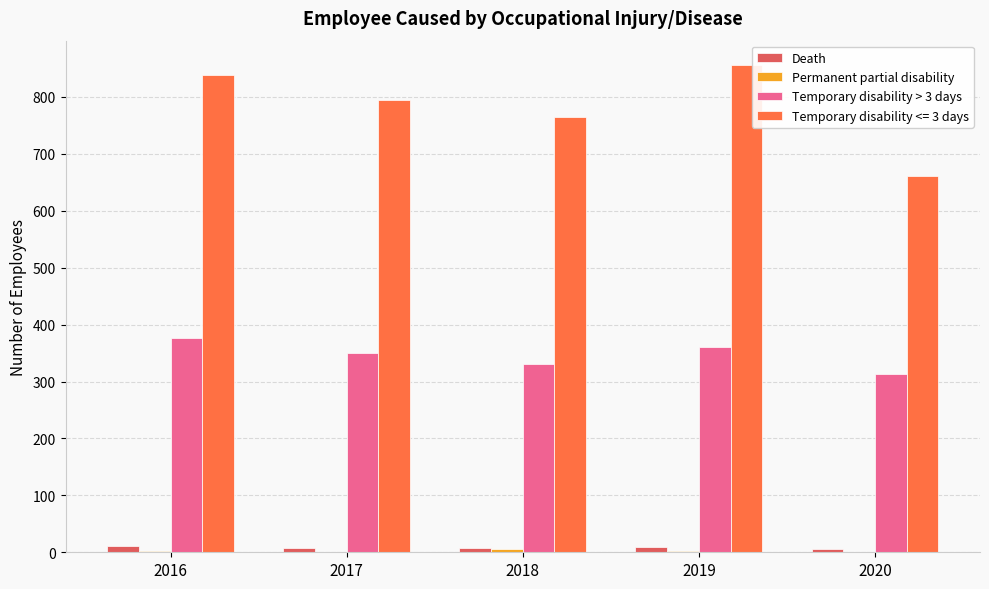

The Temporary disability > 3 days series shows 361 at 2019. True or false?

True